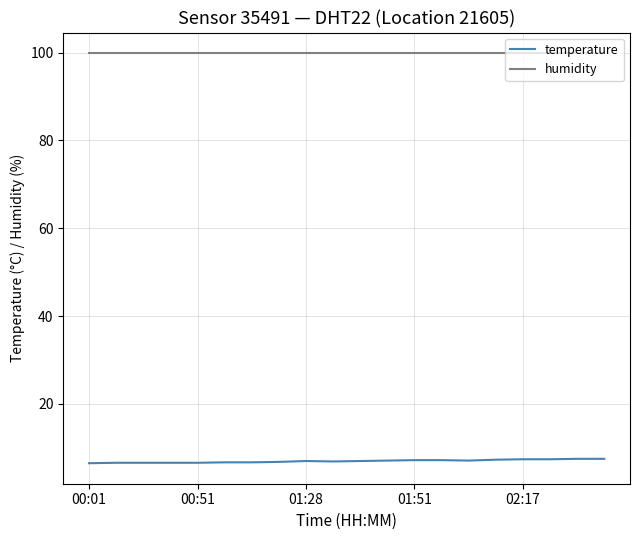

List the series in order of their peak value, highest first.

humidity, temperature